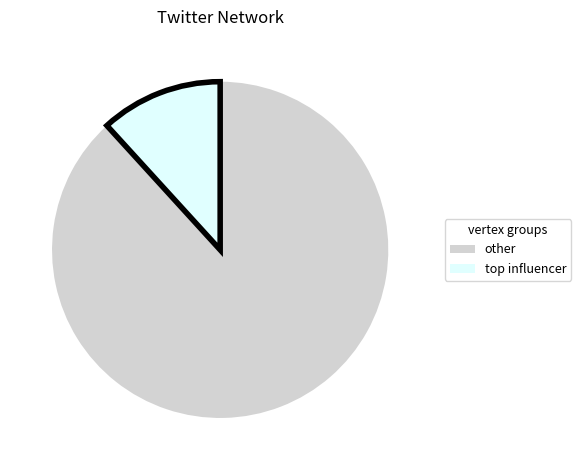

Is it true that other is 88% of the pie?

True